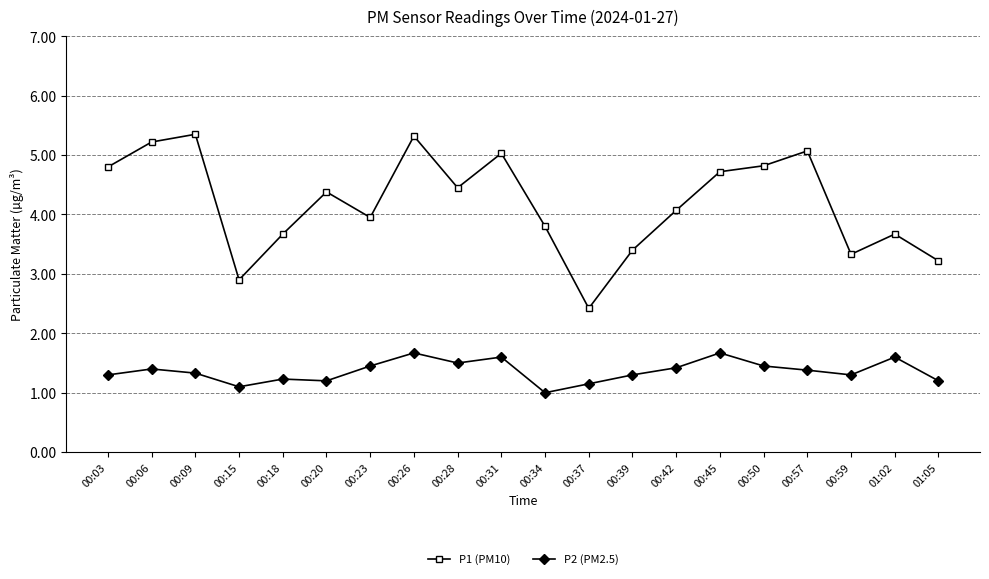

What is the label of the 12th point from the left?

00:37